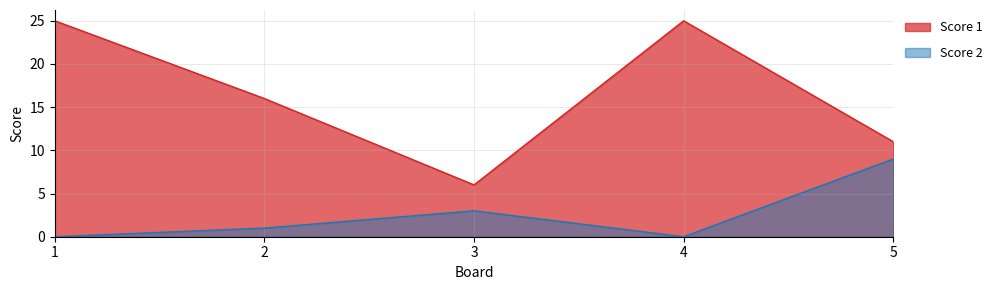

At which category does Score 1 reach its first local valley?

3